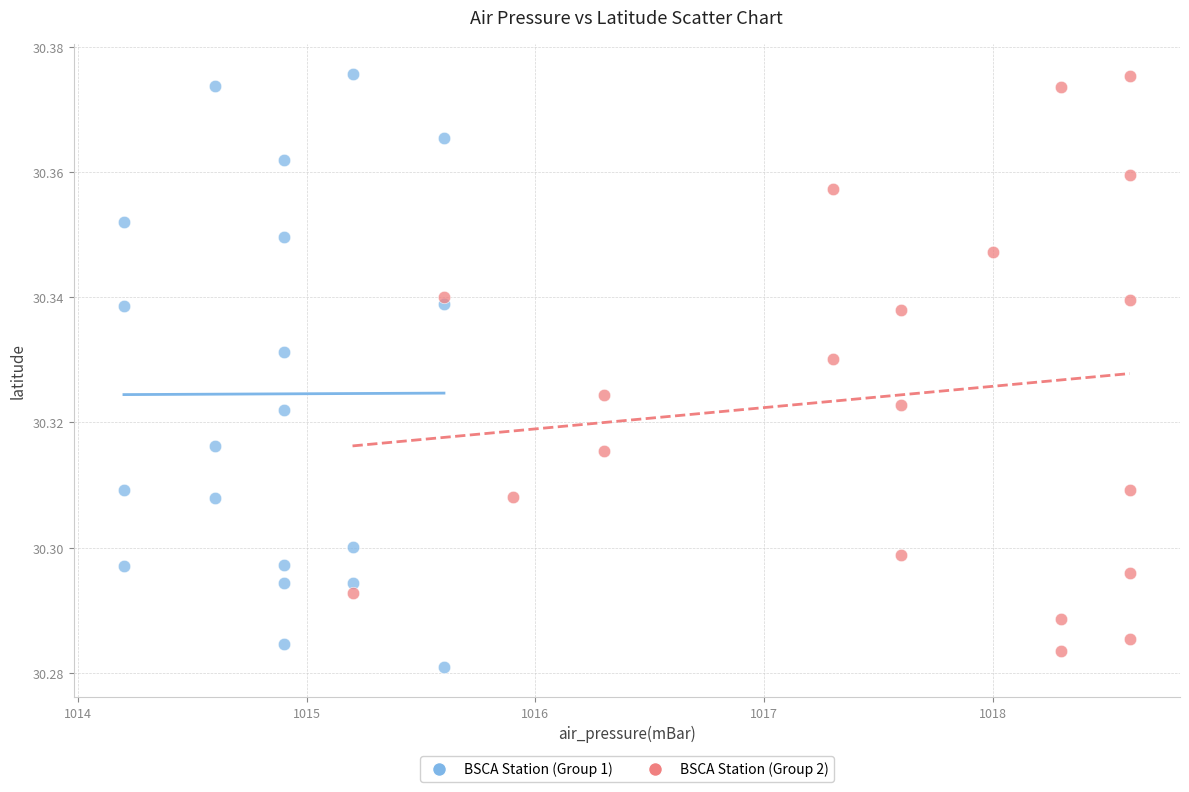

What are all the series names shown in the legend?

BSCA Station (Group 1), BSCA Station (Group 2)